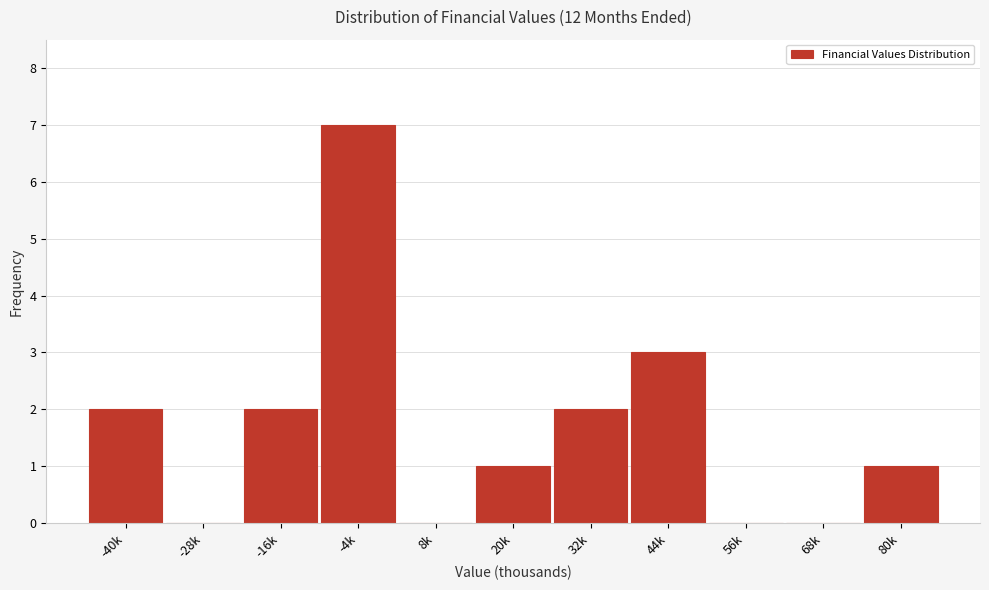

Reading left to right, transcribe all the data shown in this chart.

-40k=2	-28k=0	-16k=2	-4k=7	8k=0	20k=1	32k=2	44k=3	56k=0	68k=0	80k=1